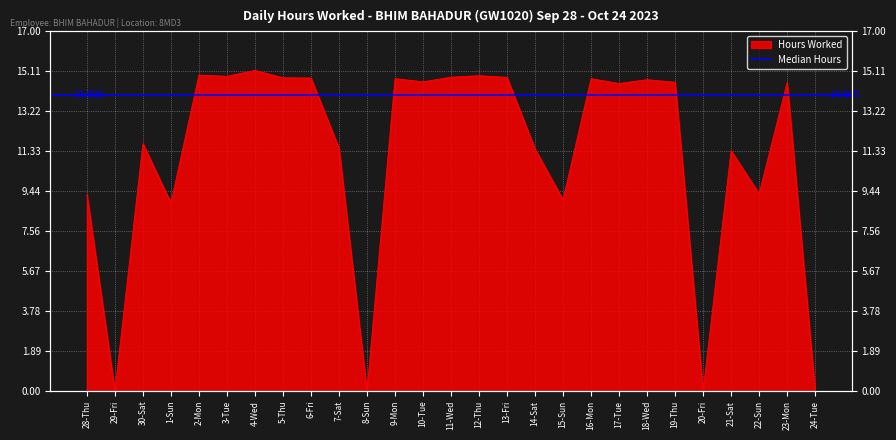

At which label is the value closest to 7?

1-Sun